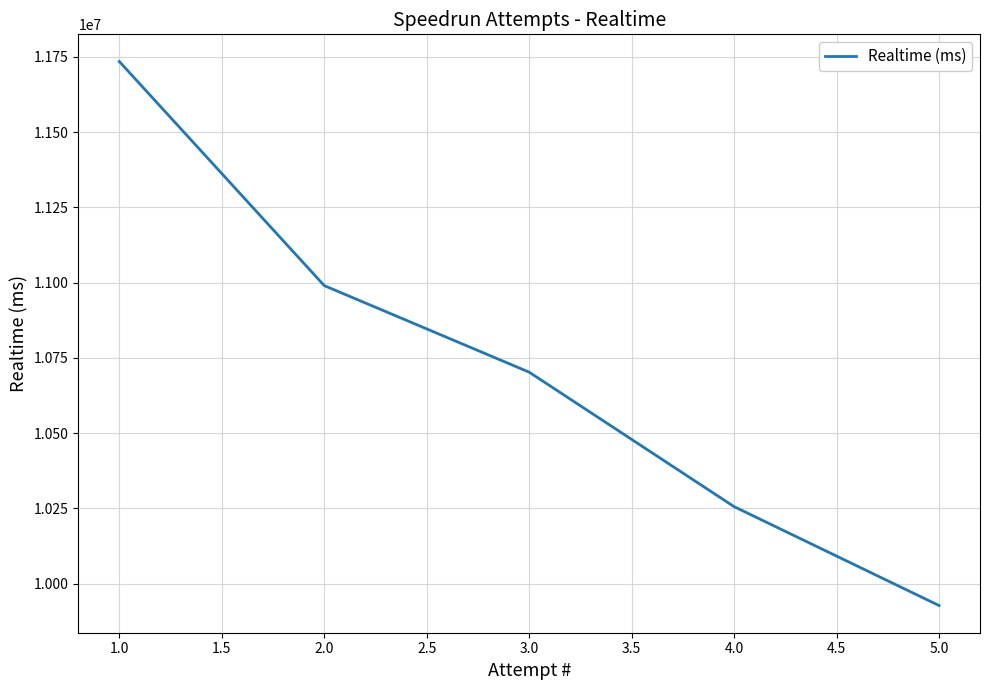

What is the average value?

10721963